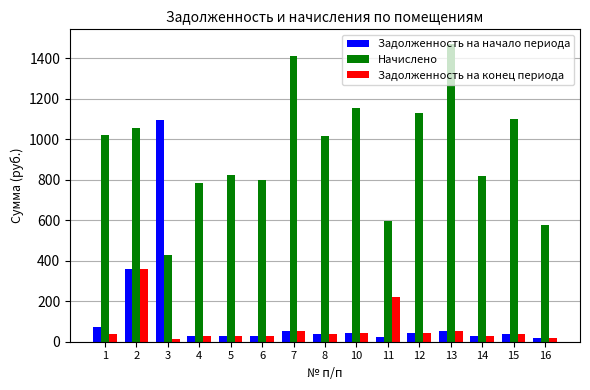

What is the sum of all Задолженность на конец периода values?

1028.4